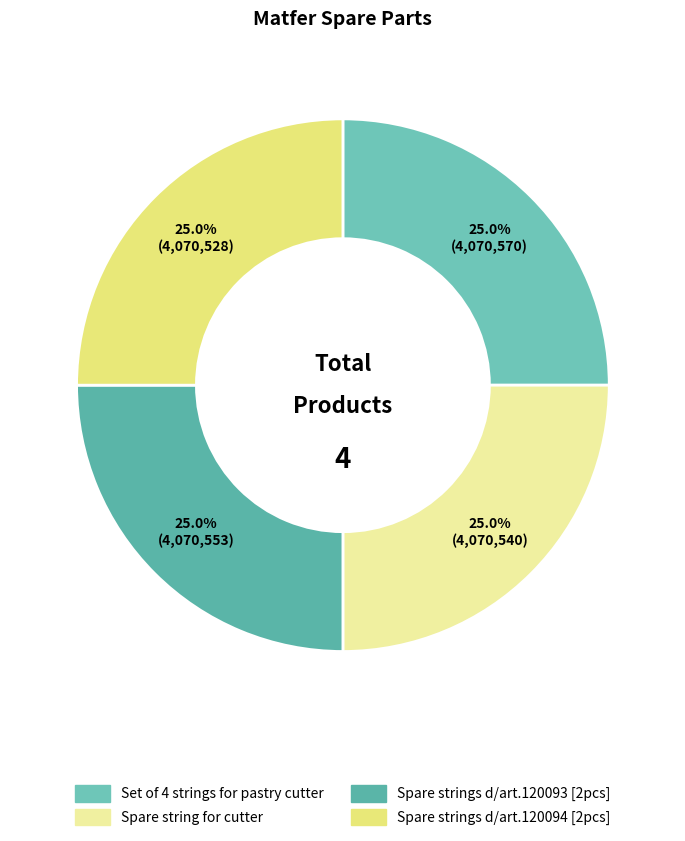

How many segments does this pie chart have?

4